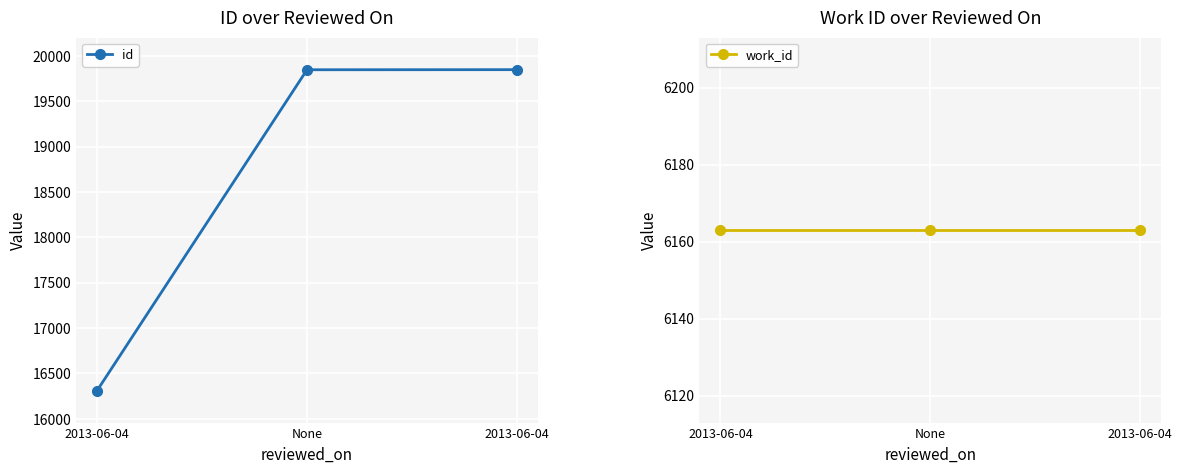

What is the average value of the id series?

18668